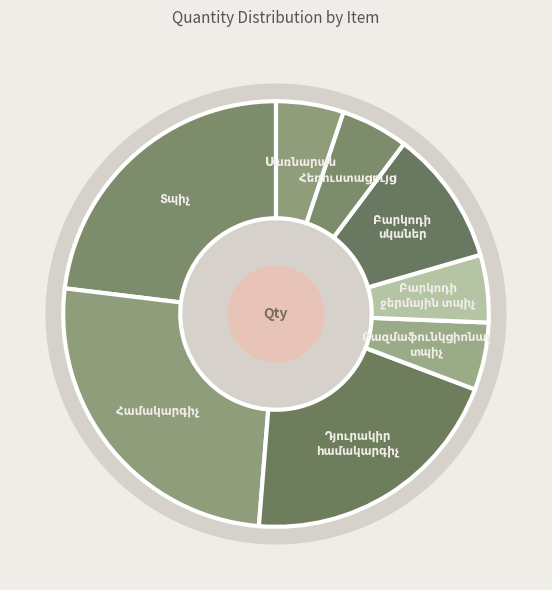

To the nearest percent, what is the average slice percentage?

12%